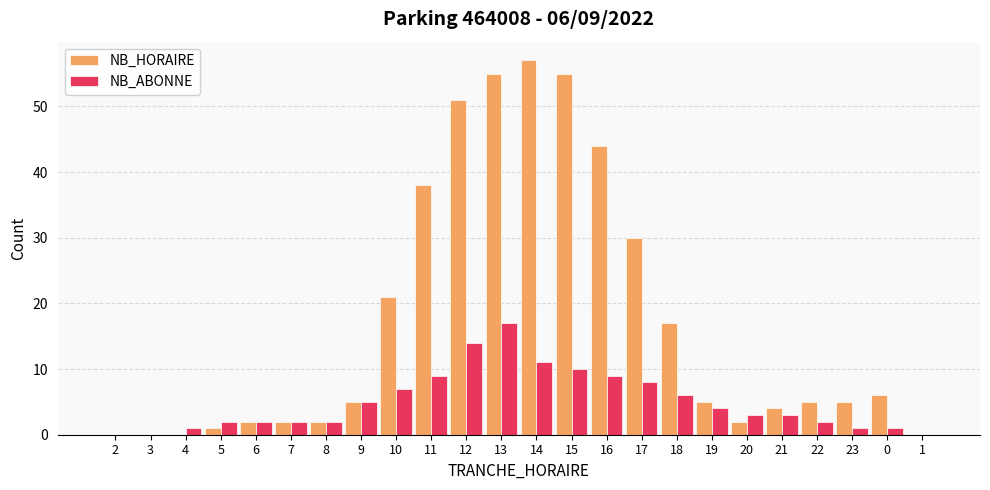

Where is NB_HORAIRE nearest to the value 28?

17